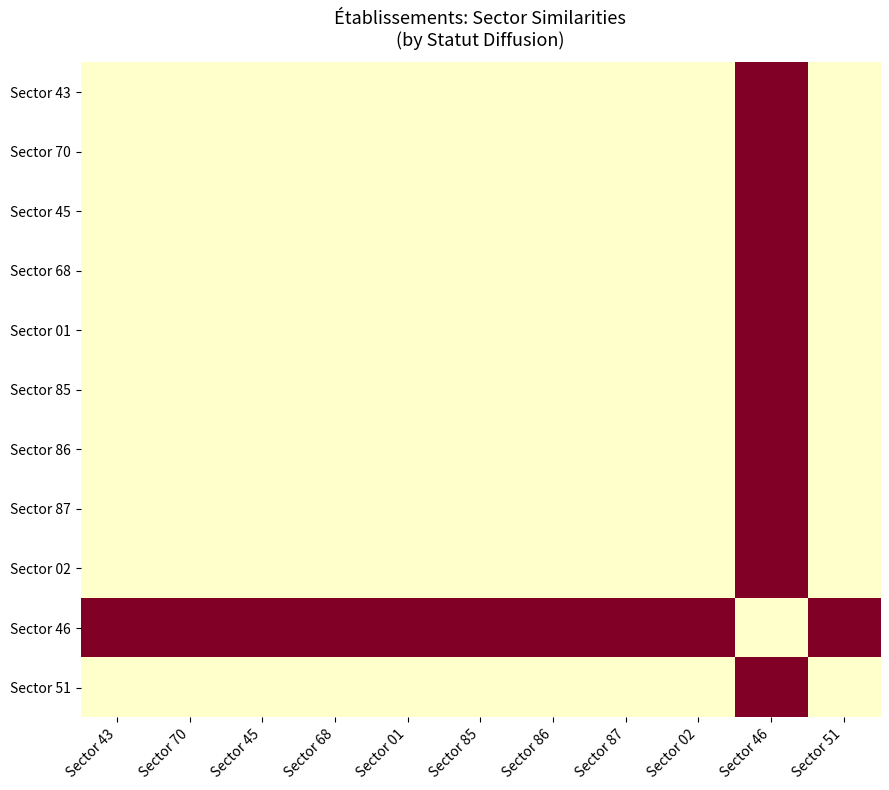

At which category does the chart reach its peak across all series?

Sector 43